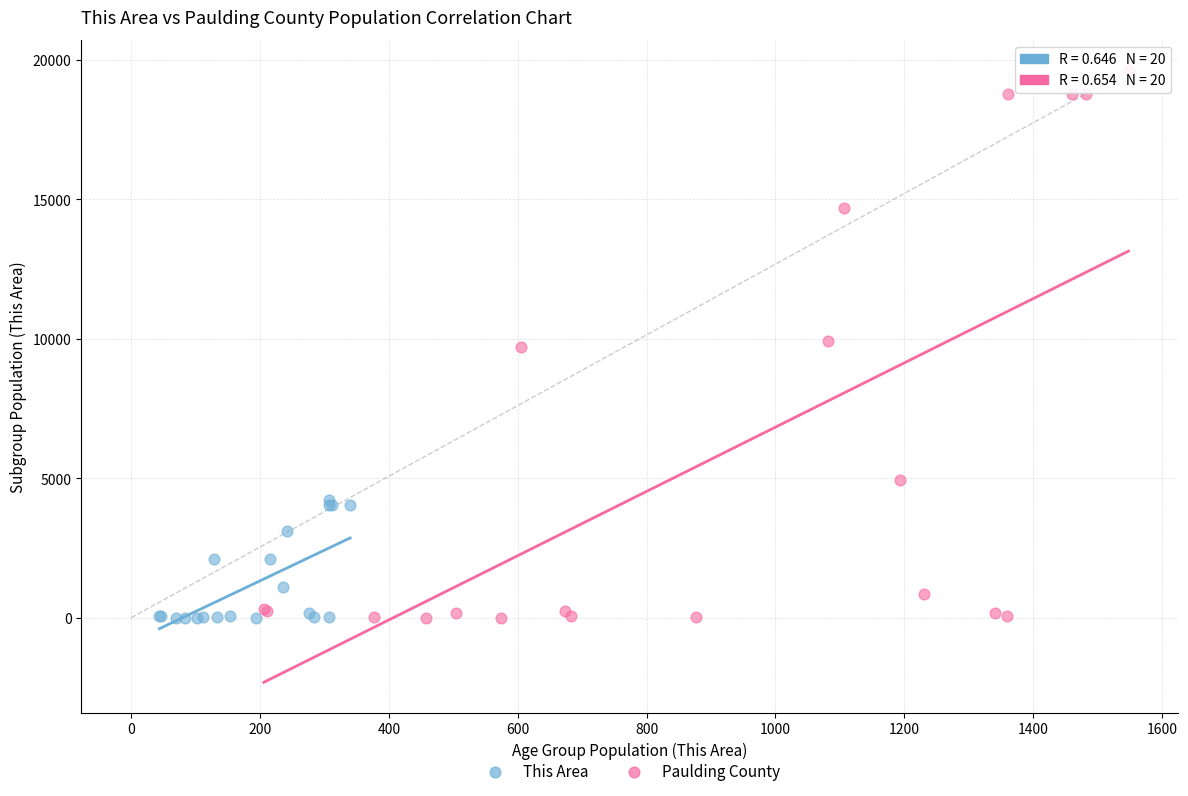

Which series has the largest Y range (max minus min)?

Paulding County